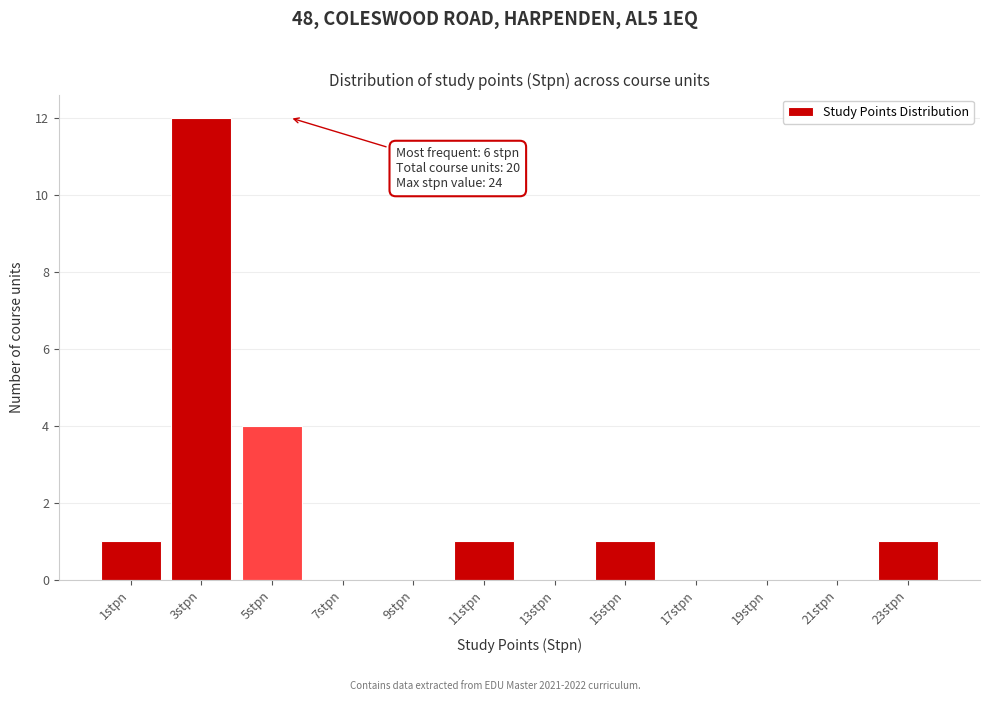

Reading left to right, list all the values displayed in this chart.

1stpn=1	3stpn=12	5stpn=4	7stpn=0	9stpn=0	11stpn=1	13stpn=0	15stpn=1	17stpn=0	19stpn=0	21stpn=0	23stpn=1